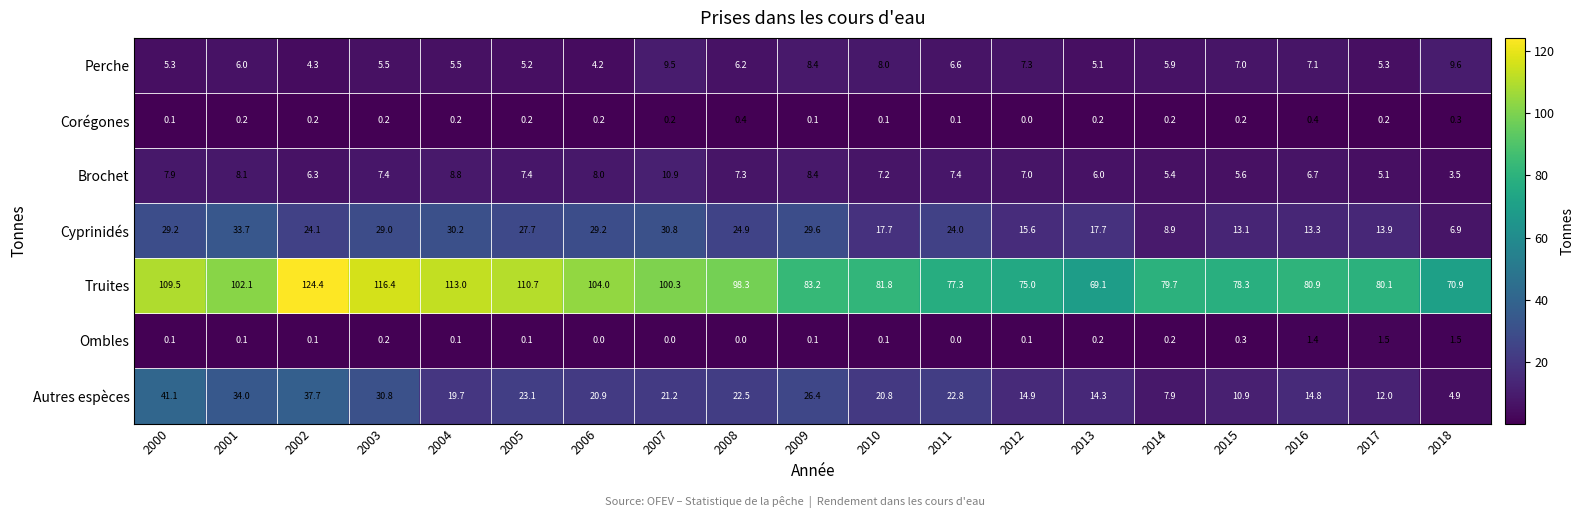

Which series has the largest total across all categories?

Truites